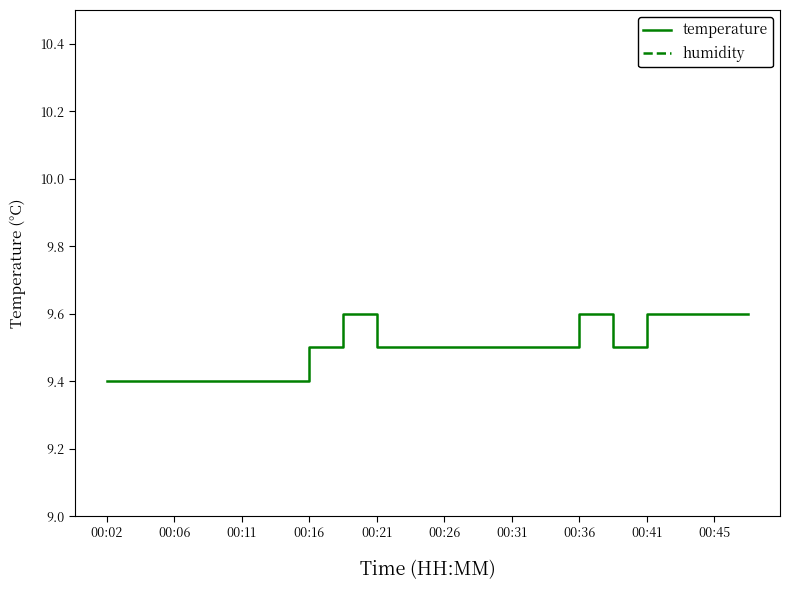

True or false: humidity has more than 1 points higher than both neighbors.

False